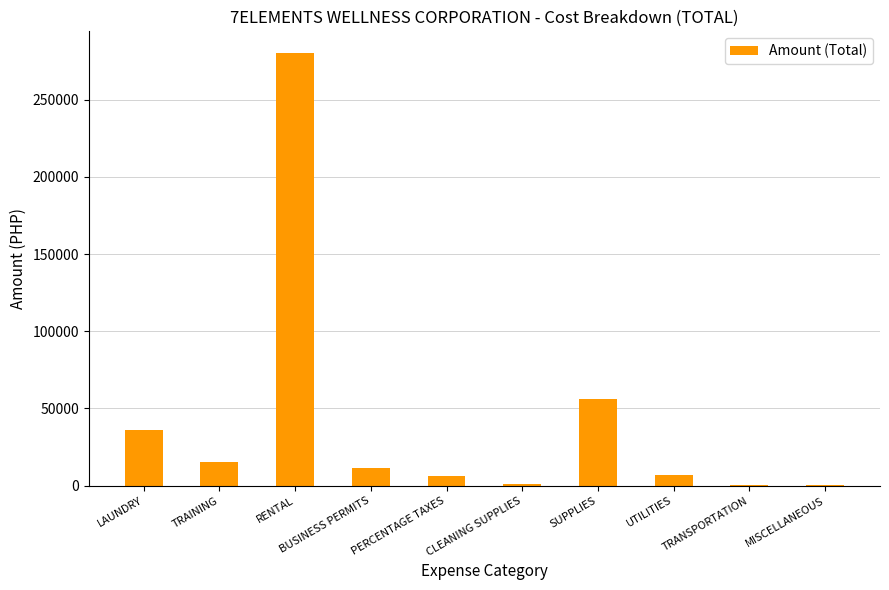

What is the sum of all values?

414834.0